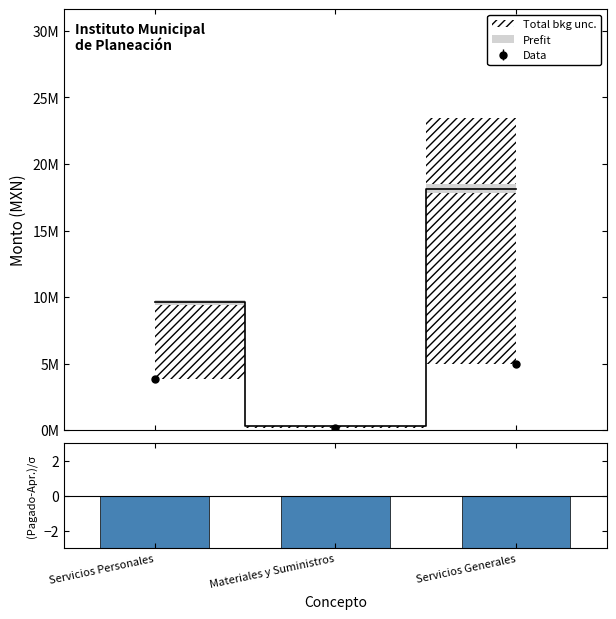

What is the label of the 2nd bar from the right?

Materiales y Suministros